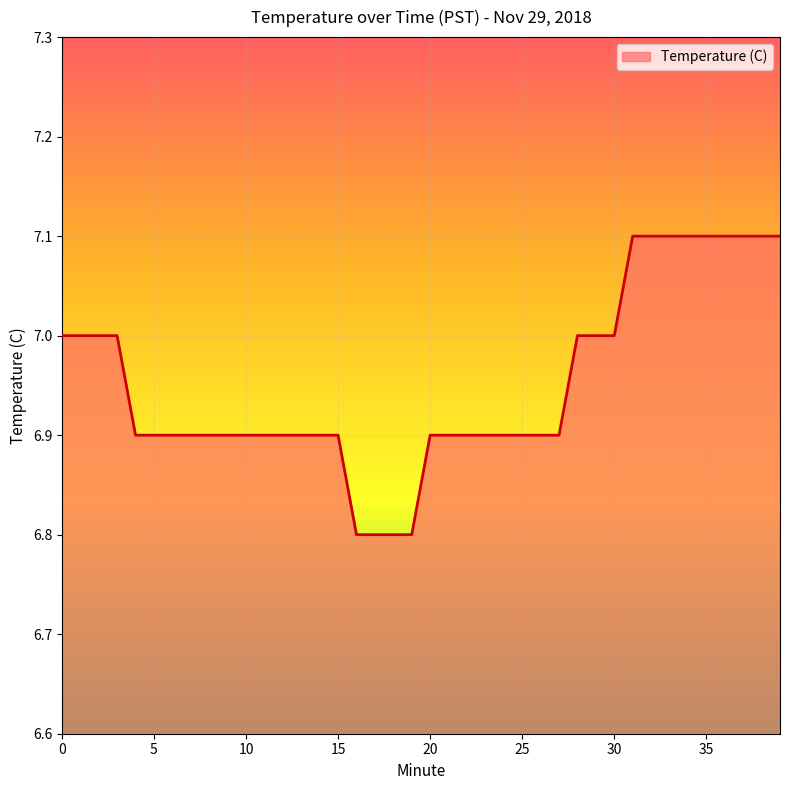

Reading left to right, what are all the values shown in this chart?

7.0	7.0	7.0	7.0	6.9	6.9	6.9	6.9	6.9	6.9	6.9	6.9	6.9	6.9	6.9	6.9	6.8	6.8	6.8	6.8	6.9	6.9	6.9	6.9	6.9	6.9	6.9	6.9	7.0	7.0	7.0	7.1	7.1	7.1	7.1	7.1	7.1	7.1	7.1	7.1